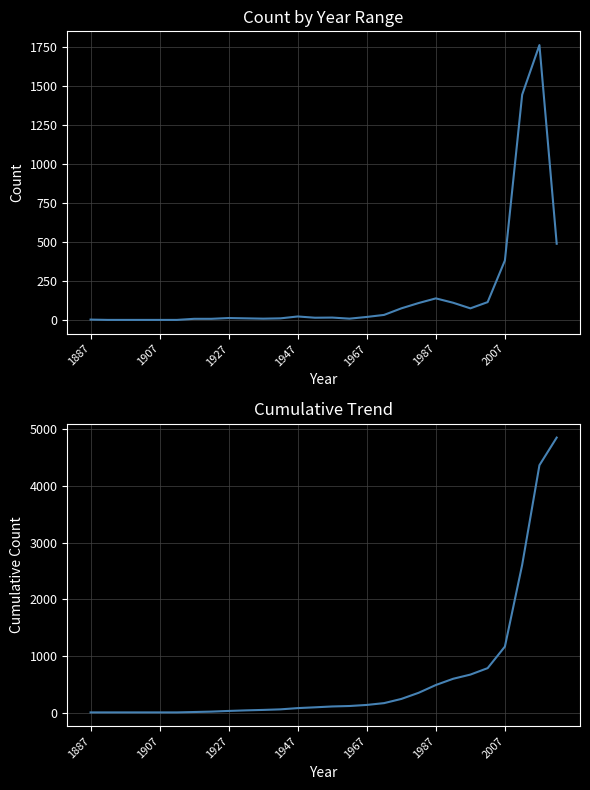

True or false: cumulative count and count intersect in this chart.

False